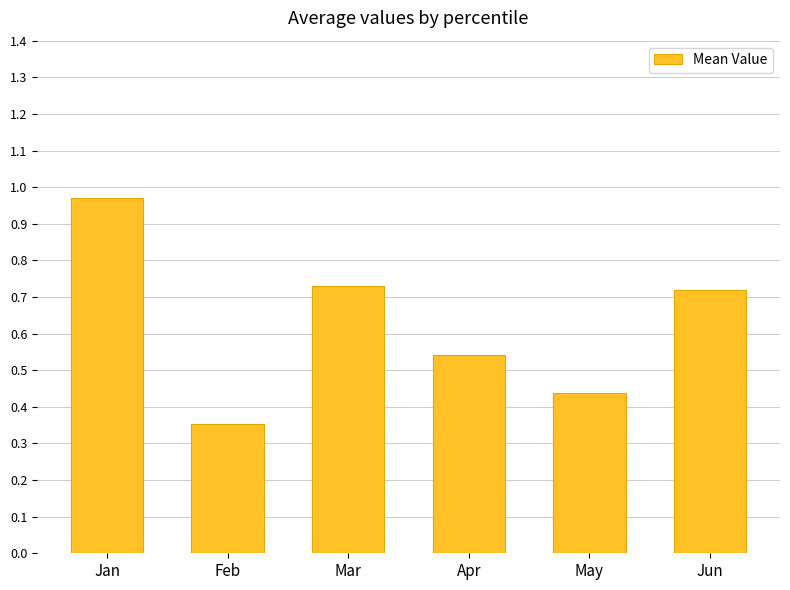

Which label corresponds to the largest value in the chart?

Jan